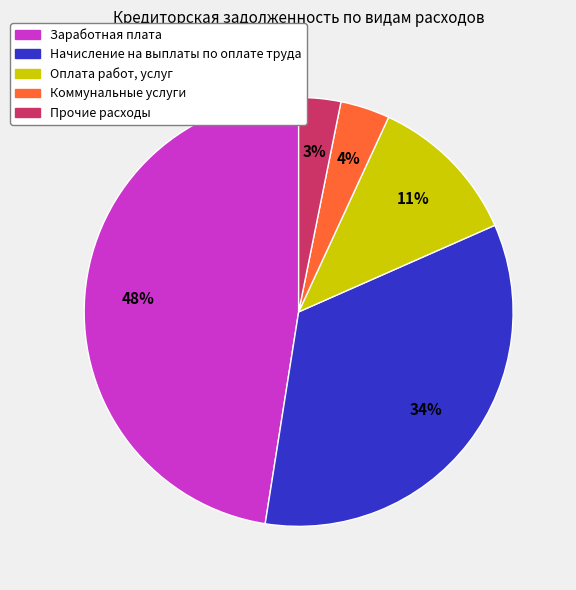

The Прочие расходы slice represents 3% of the pie. True or false?

True